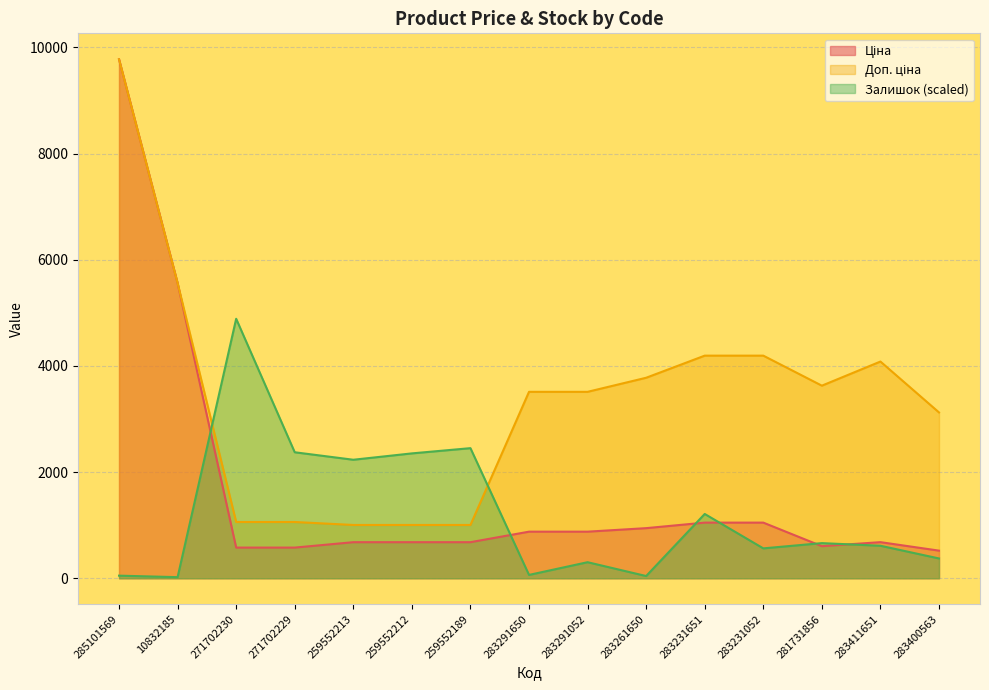

Which has a higher value, 283231052 or 259552213?

283231052